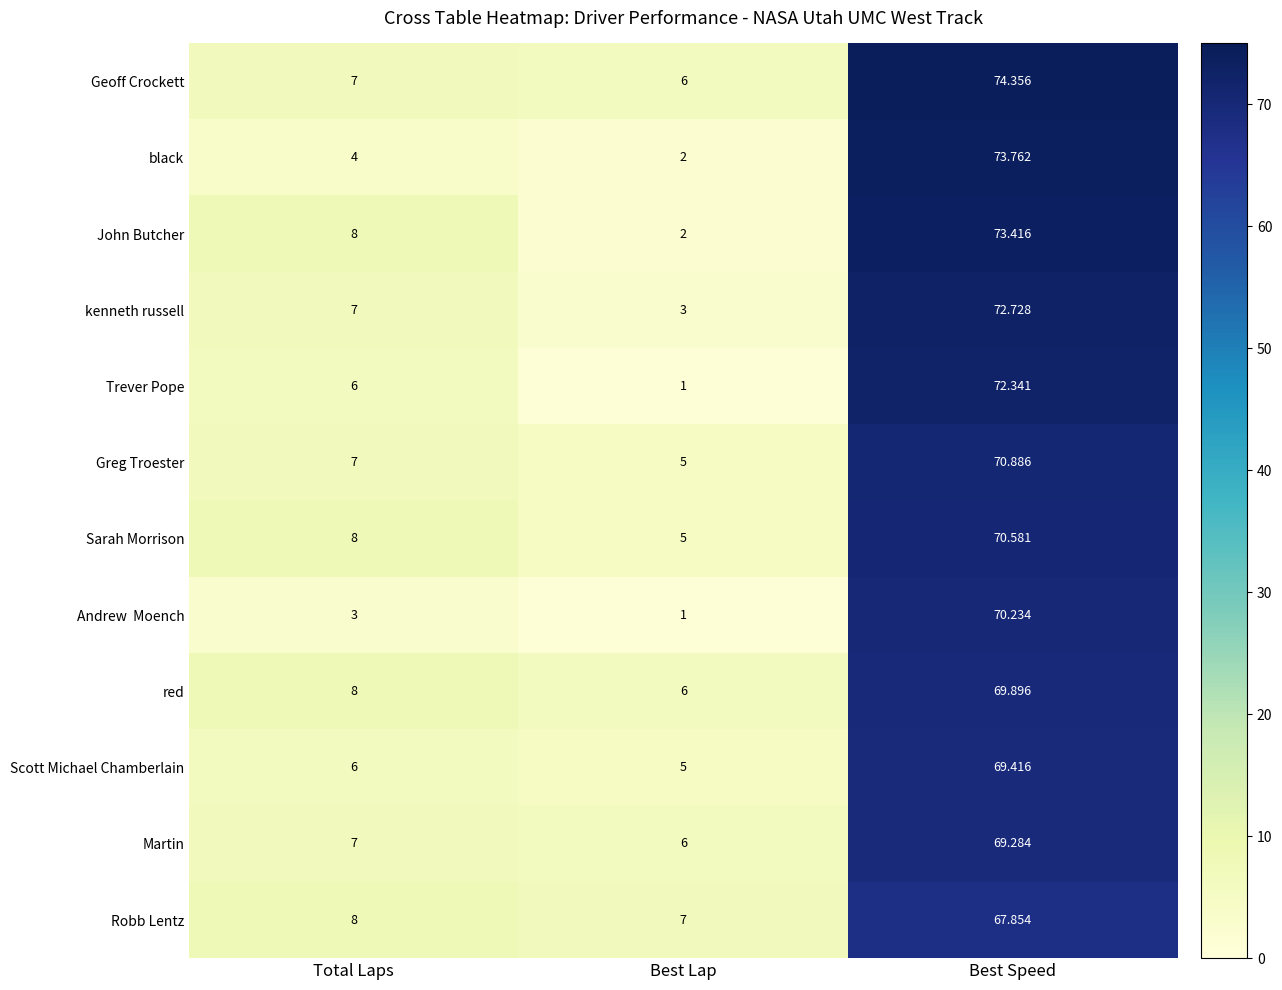

Rank the categories by black value from highest to lowest.

Best Speed, Total Laps, Best Lap